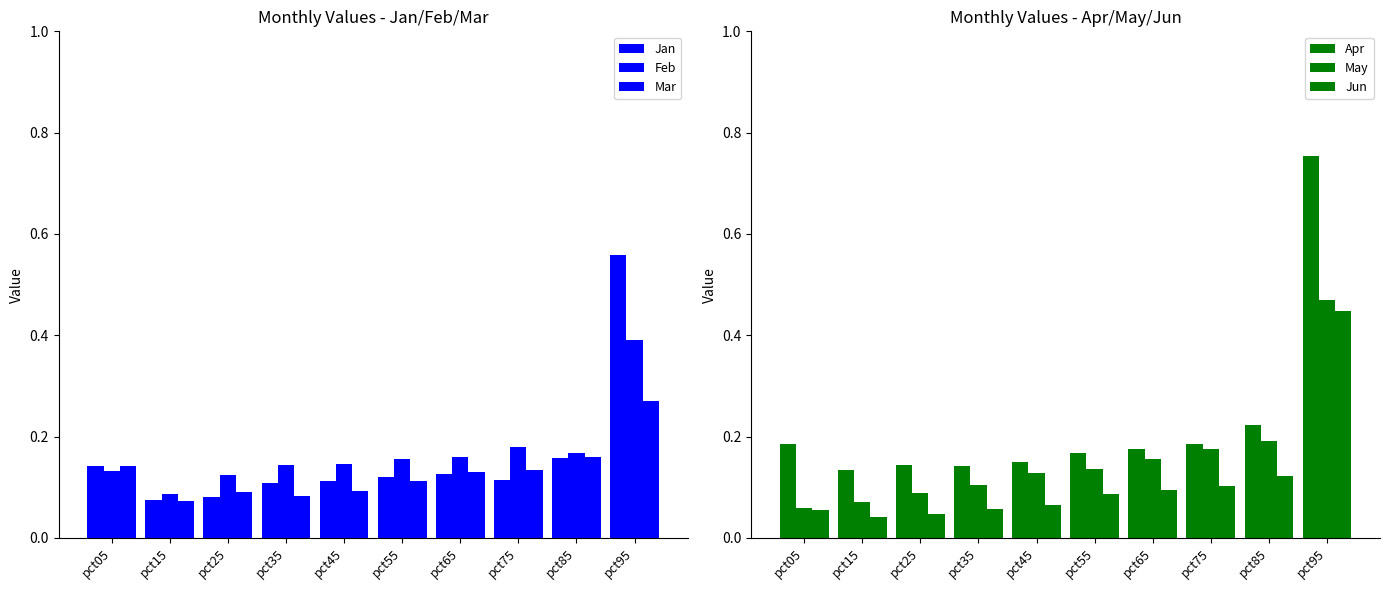

Reading left to right, what are all the values shown in this chart?

Jan: 0.1	0.1	0.1	0.1	0.1	0.1	0.1	0.1	0.2	0.6
Feb: 0.1	0.1	0.1	0.1	0.1	0.2	0.2	0.2	0.2	0.4
Mar: 0.1	0.1	0.1	0.1	0.1	0.1	0.1	0.1	0.2	0.3
Apr: 0.2	0.1	0.1	0.1	0.2	0.2	0.2	0.2	0.2	0.8
May: 0.1	0.1	0.1	0.1	0.1	0.1	0.2	0.2	0.2	0.5
Jun: 0.1	0.0	0.0	0.1	0.1	0.1	0.1	0.1	0.1	0.4